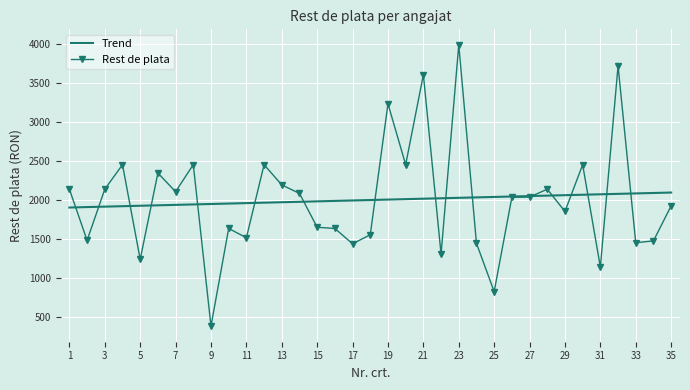

What is the greatest value displayed?

3990.0